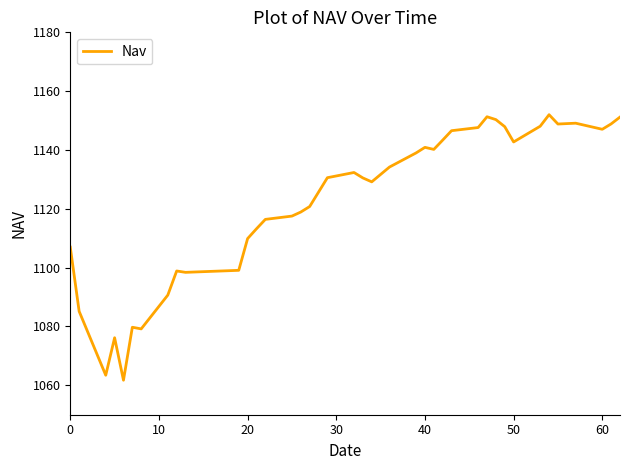

True or false: there are more than 0 points higher than both neighbors.

True